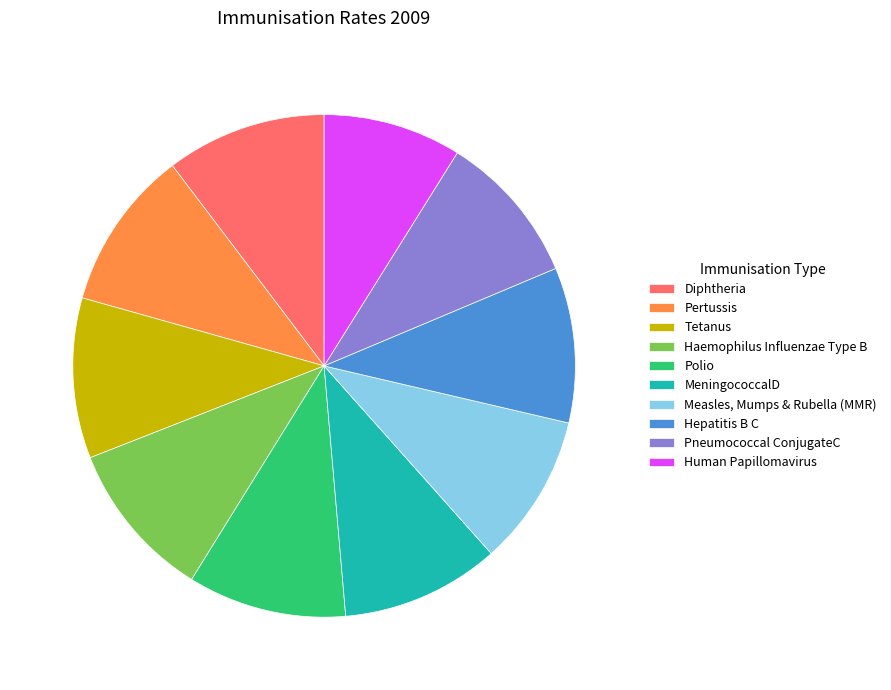

Which category has the smallest portion of the pie?

Human Papillomavirus